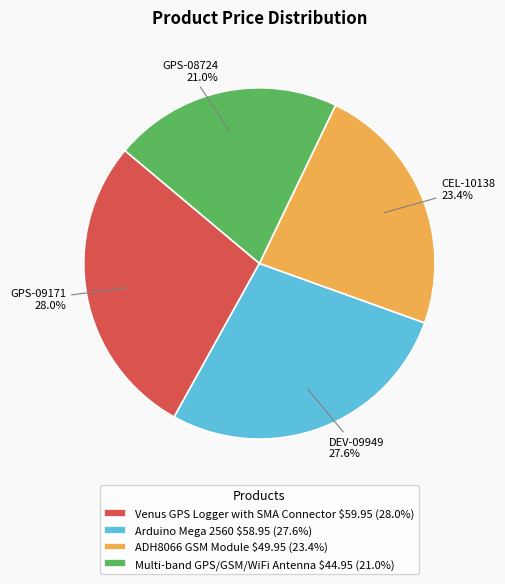

Which slice is the smallest?

Multi-band GPS/GSM/WiFi Antenna $44.95 (21.0%)